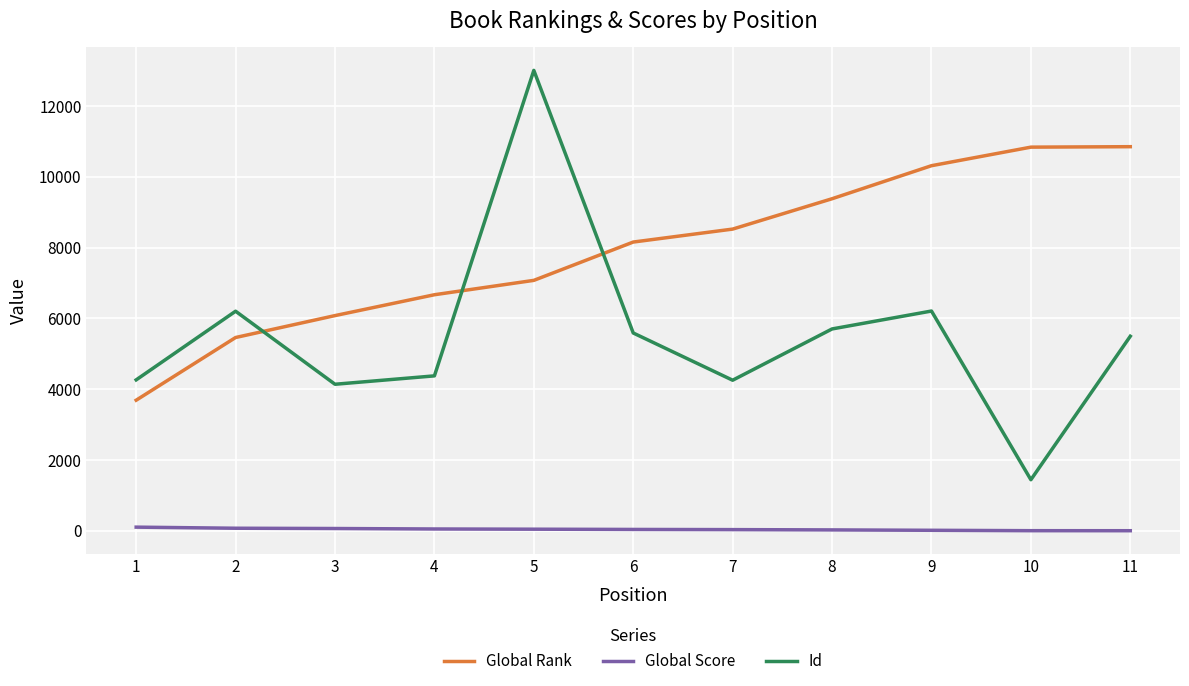

Rank the series by their maximum value, from lowest to highest.

Global Score, Global Rank, Id